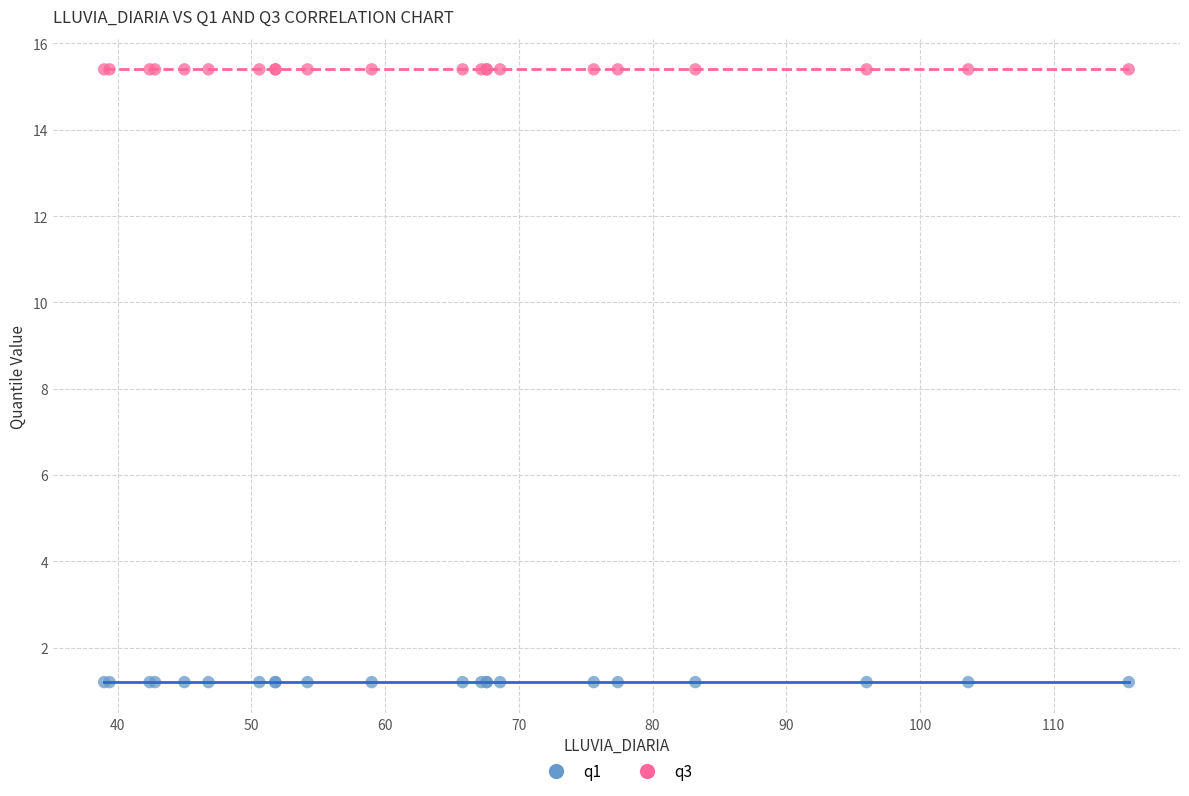

Which series contains the highest Y value?

q3